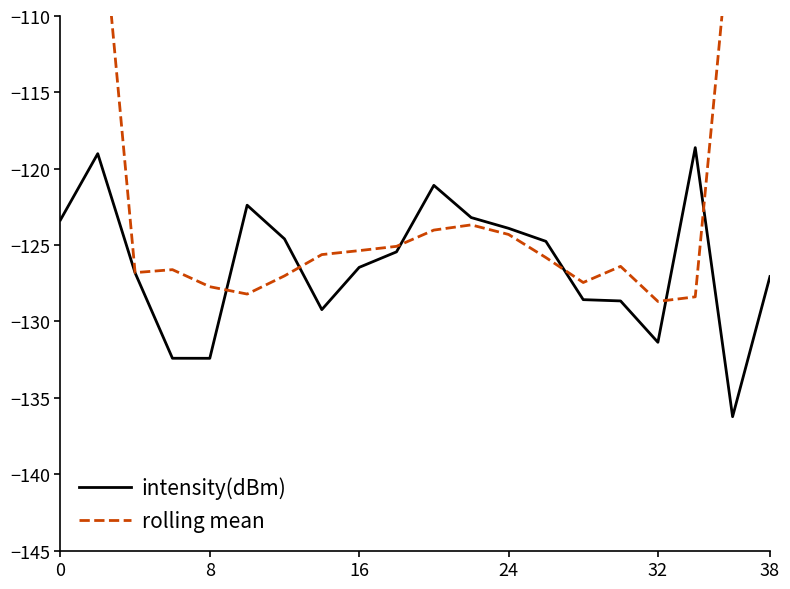

Does the chart have visible grid lines?

No